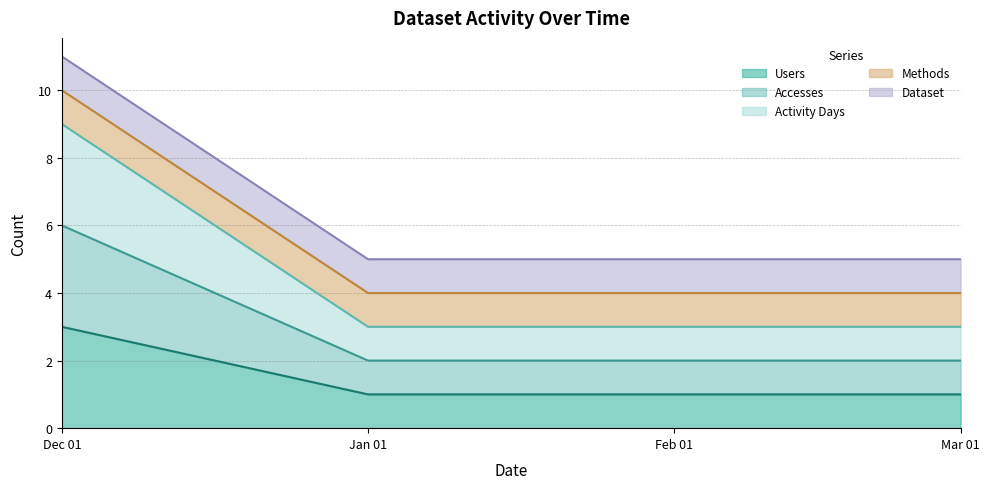

Is it true that Users equals 1 at Jan 01?

False